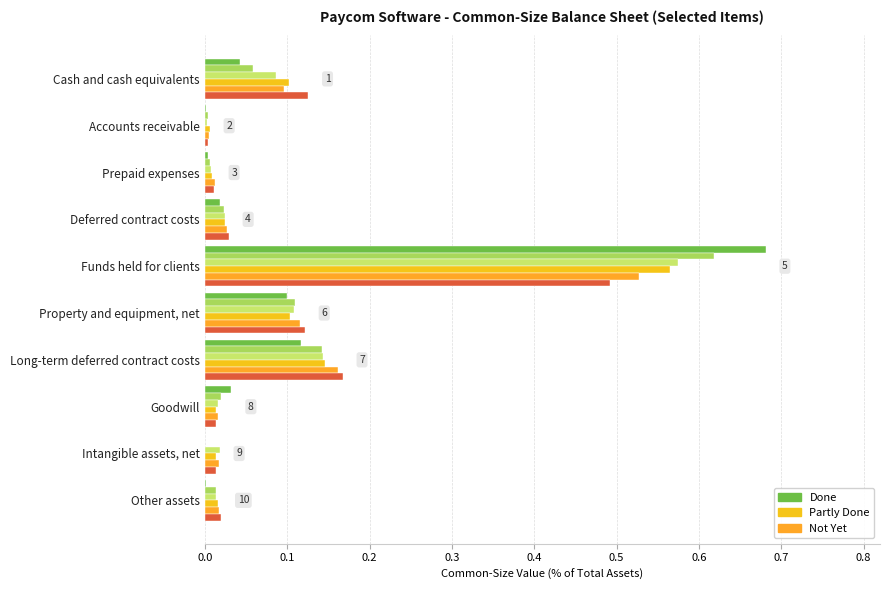

Count the number of data series in this chart.

6